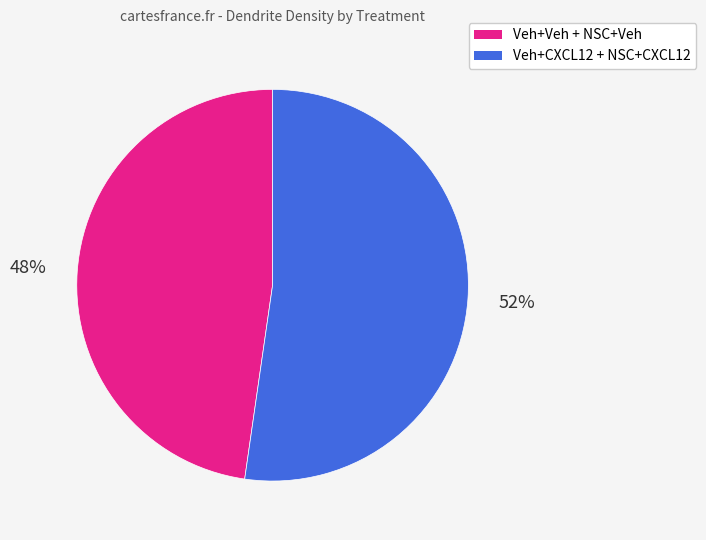

Does any single category account for the majority?

Yes